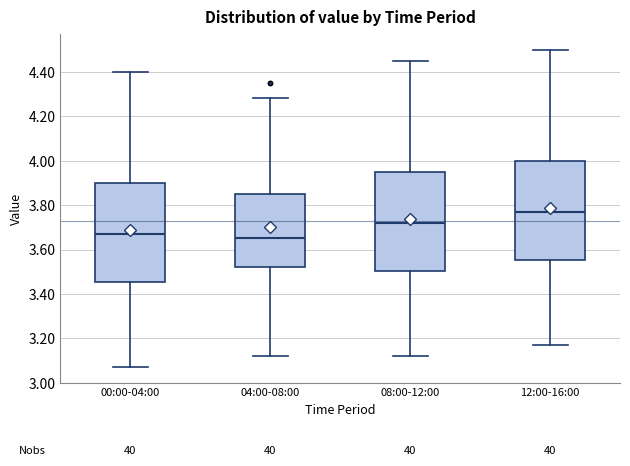

Where is the lower edge of the box for 04:00-08:00 on the y-axis? The values are not printed on the chart, so give them approximately, as read against the axis.

3.52